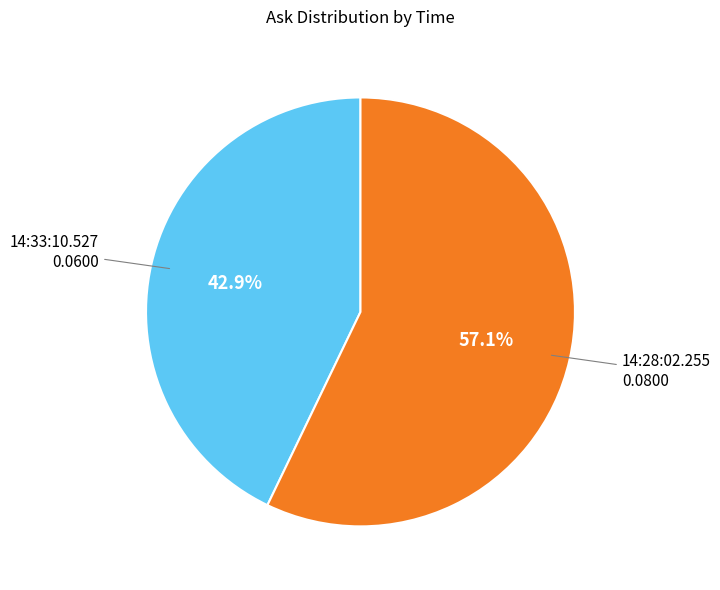

Is there a majority slice in this chart?

Yes